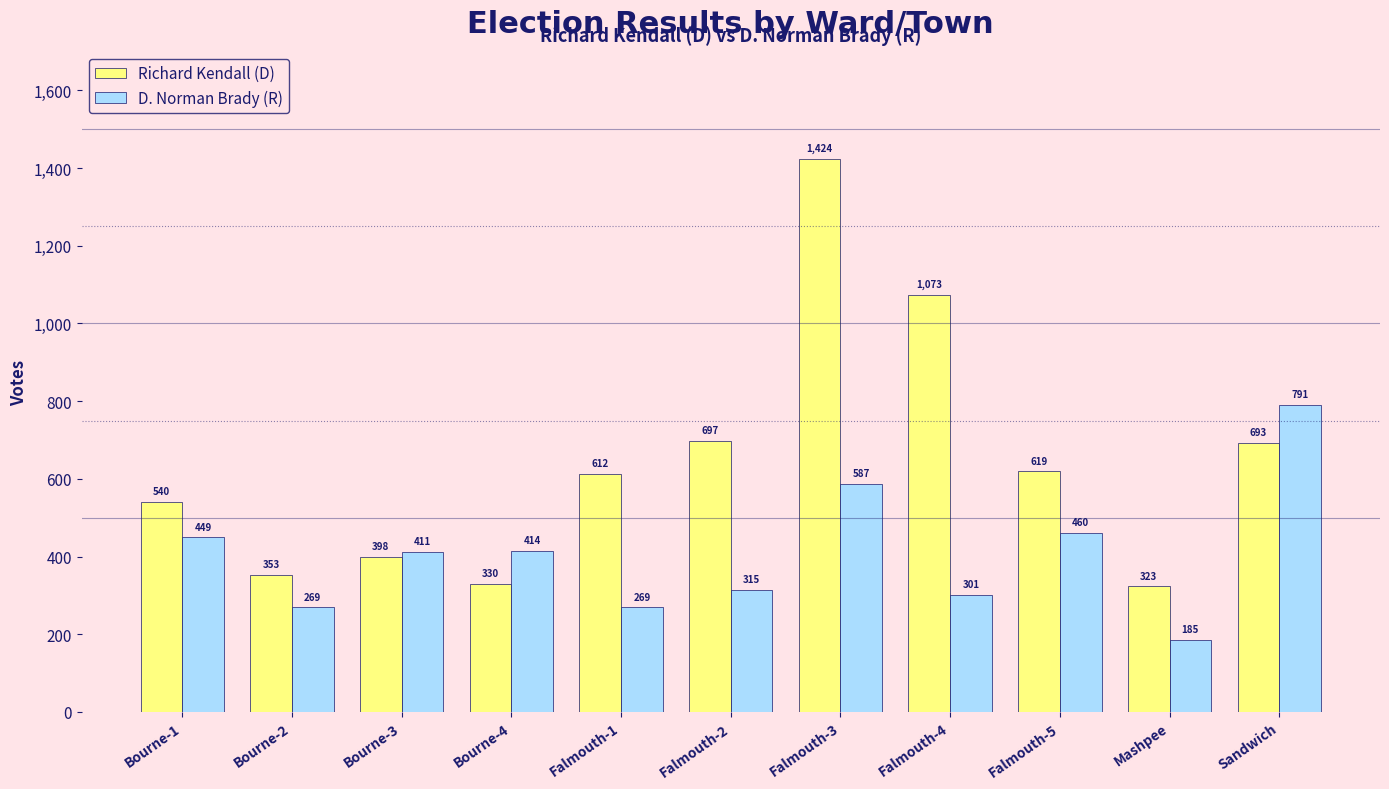

Is the value of Richard Kendall (D) at Mashpee greater than the value of D. Norman Brady (R) at Bourne-4?

No